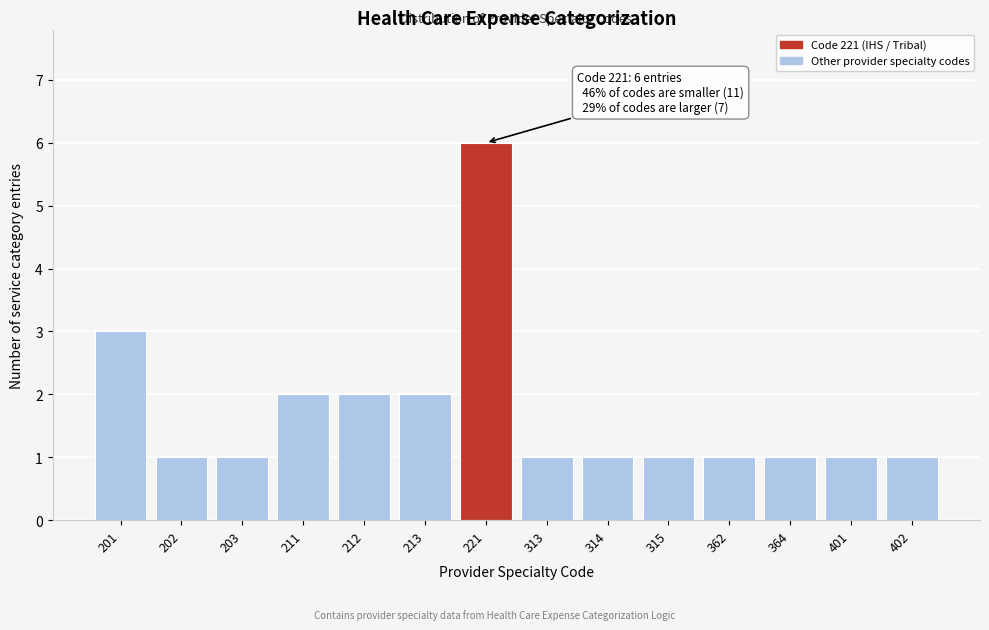

Reading left to right, list all the values displayed in this chart.

201=3	202=1	203=1	211=2	212=2	213=2	221=6	313=1	314=1	315=1	362=1	364=1	401=1	402=1